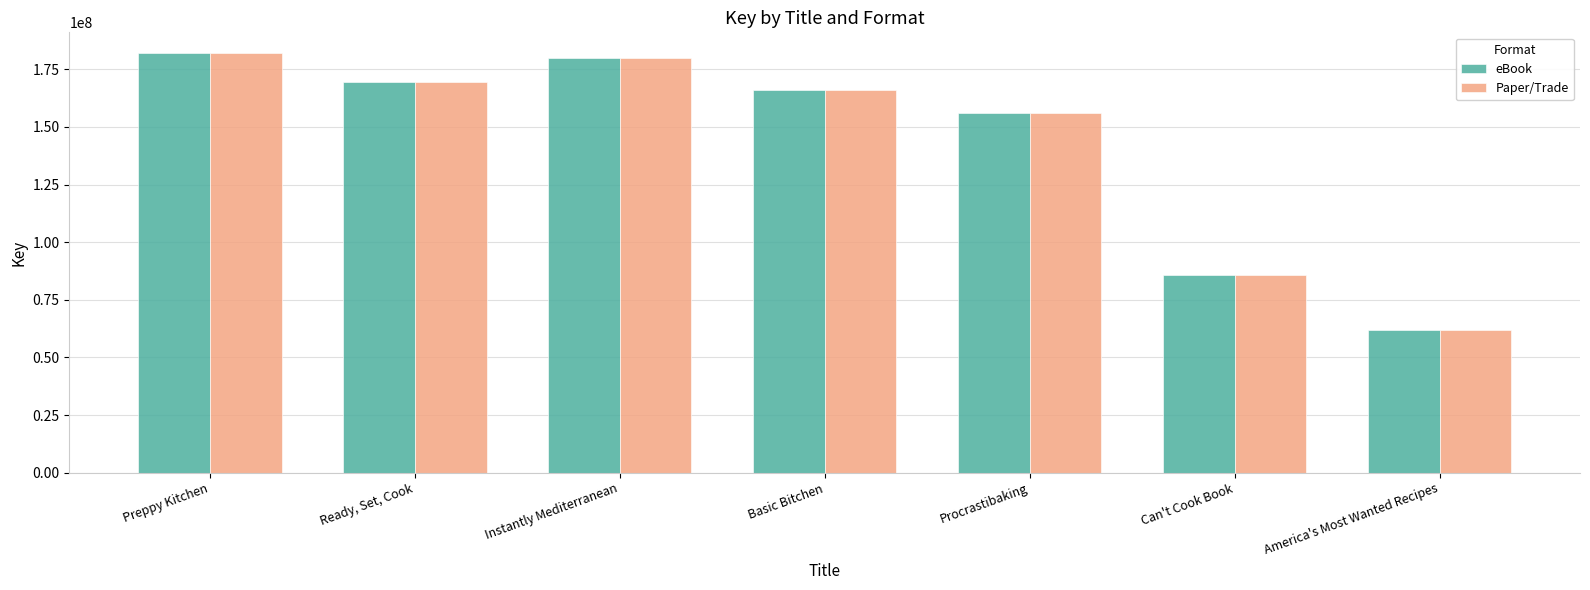

What is the average value of the eBook series?

142973391